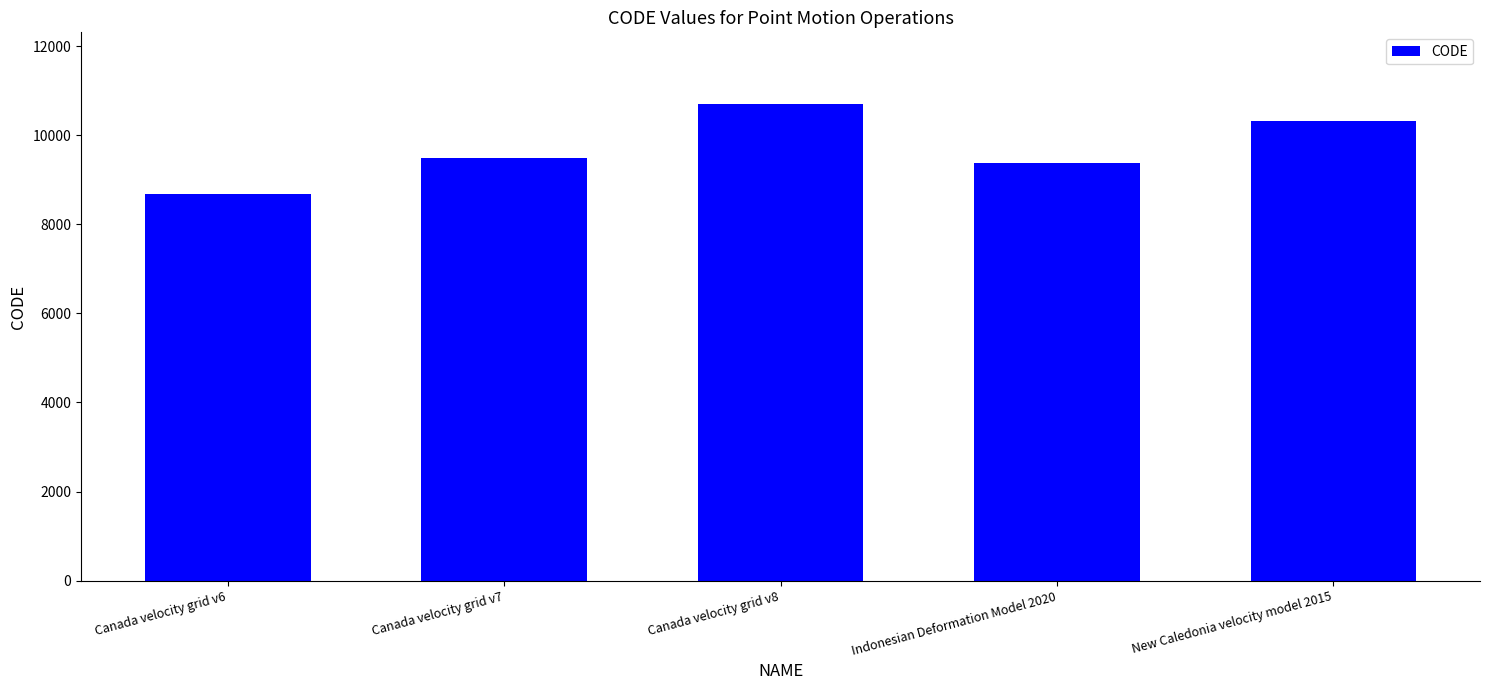

List the labels in order of value, largest first.

Canada velocity grid v8, New Caledonia velocity model 2015, Canada velocity grid v7, Indonesian Deformation Model 2020, Canada velocity grid v6